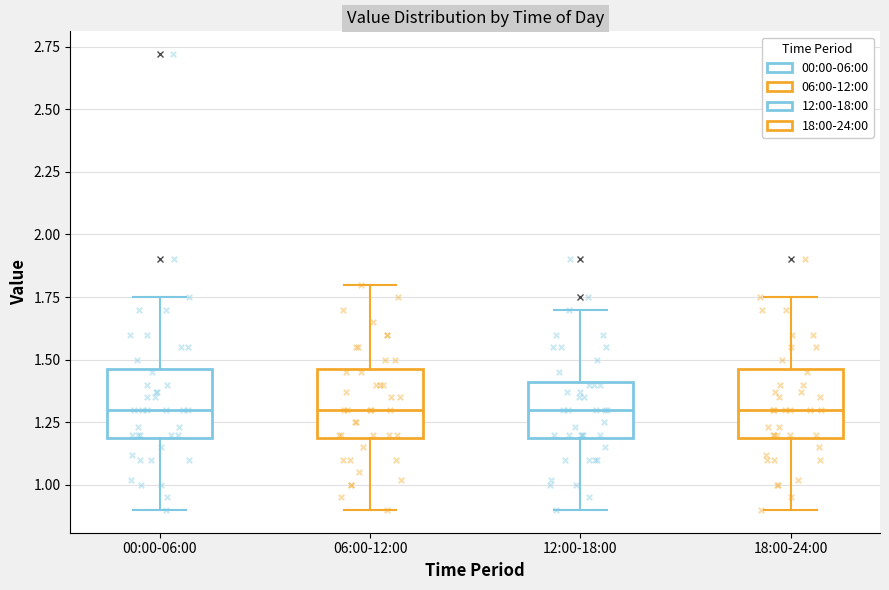

Reading left to right, transcribe this box plot: for each box, give where its median line is, the range the box spans, and where its two whiskers end, as read against the y-axis. The values are not printed on the chart, so give them approximately, as read against the axis.

00:00-06:00: median 1.30, box 1.20 to 1.45, whiskers 0.90 to 1.75
06:00-12:00: median 1.30, box 1.20 to 1.45, whiskers 0.90 to 1.80
12:00-18:00: median 1.30, box 1.20 to 1.40, whiskers 0.90 to 1.70
18:00-24:00: median 1.30, box 1.20 to 1.45, whiskers 0.90 to 1.75